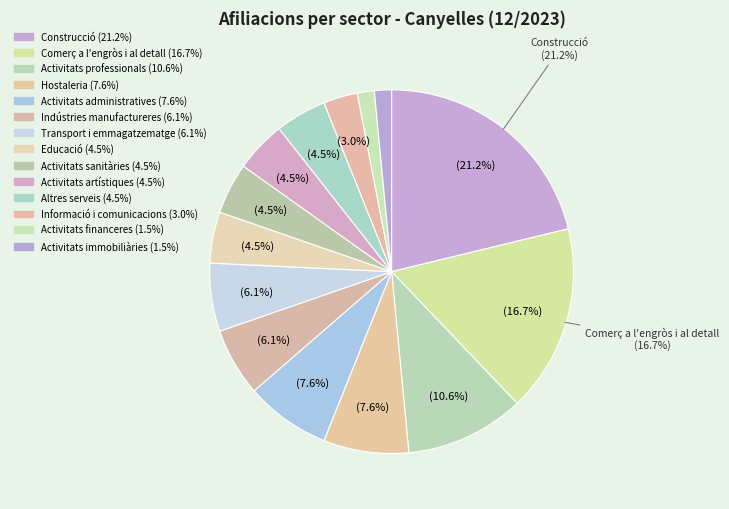

How many segments does this pie chart have?

14